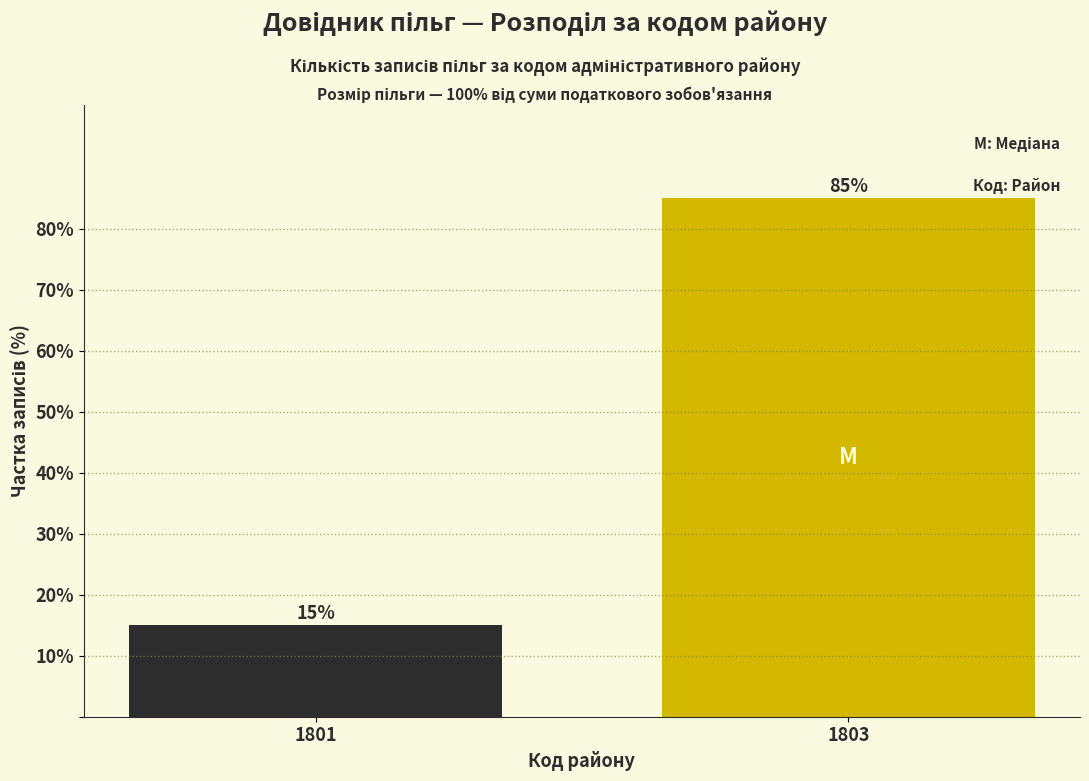

Reading left to right, list all the values displayed in this chart.

15	85